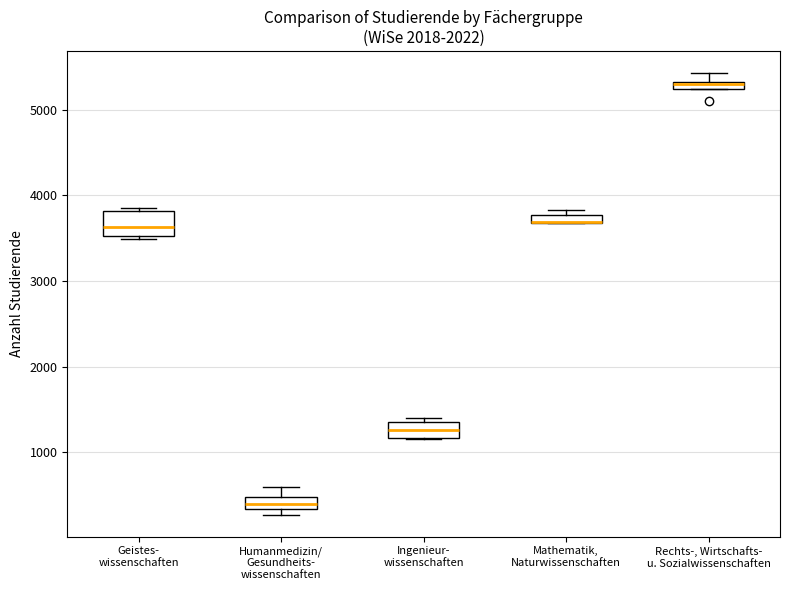

Comparing the boxes themselves (not the whiskers), which one is the tallest?

Geistes- wissenschaften